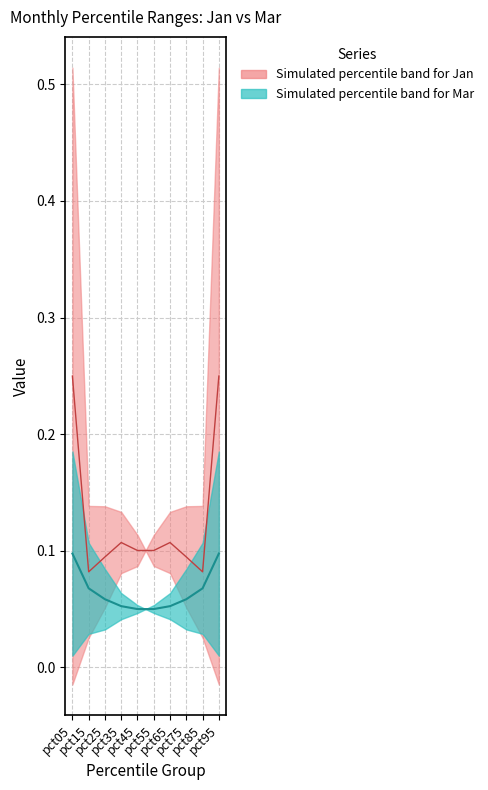

Is it true that Jan median equals 0.2 at pct05?

True